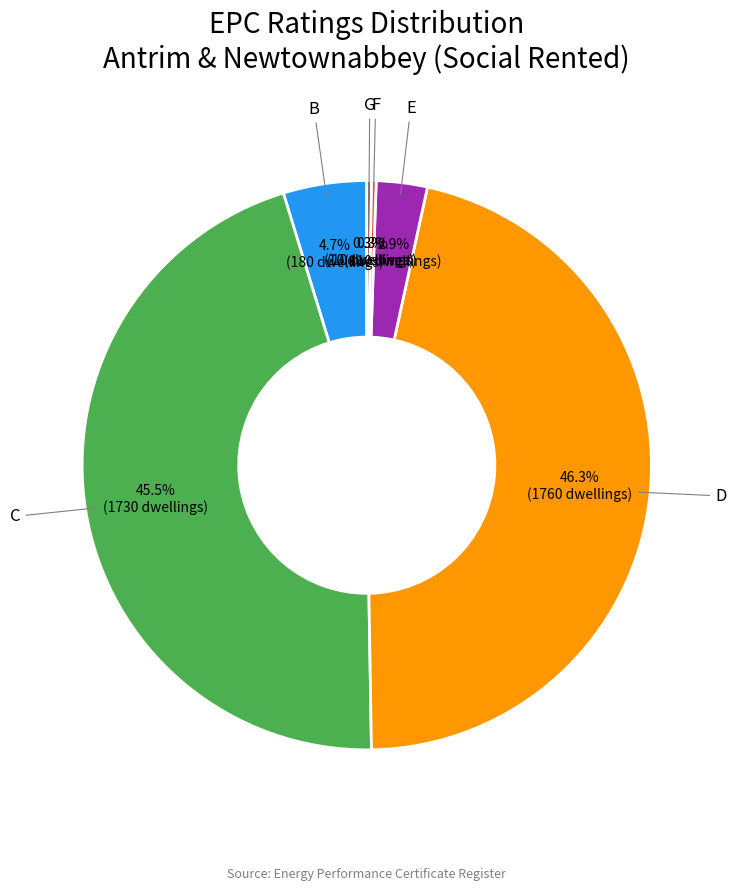

To the nearest percent, what is the difference between the C and E slice percentages?

43%